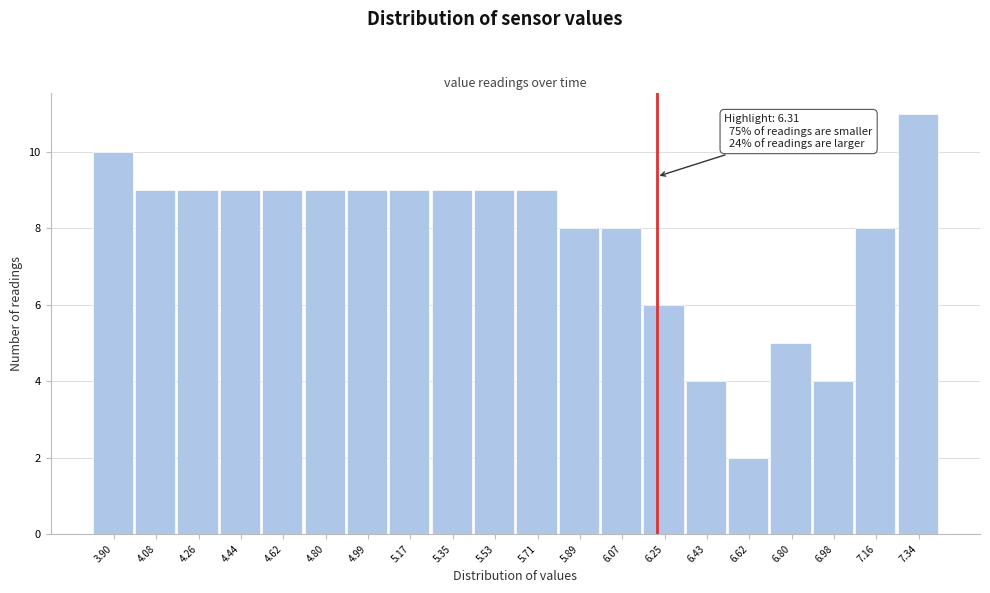

Reading left to right, extract all data points from this chart.

10	9	9	9	9	9	9	9	9	9	9	8	8	6	4	2	5	4	8	11